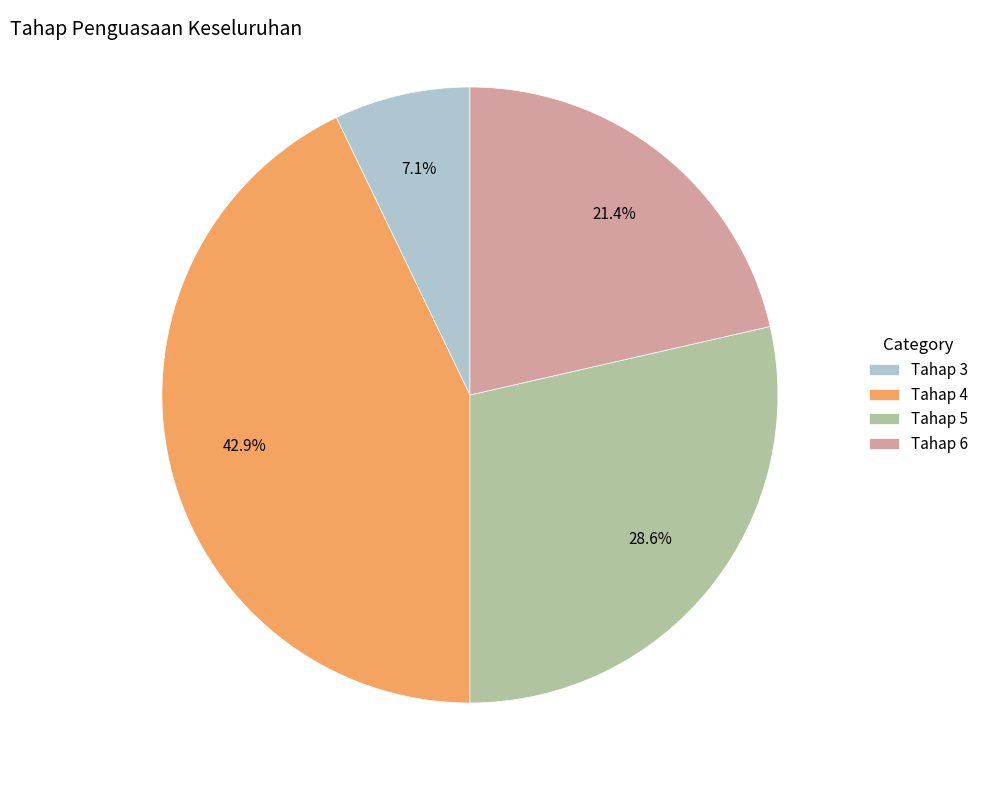

What is the total percentage of Tahap 3 and Tahap 4?

50.0%